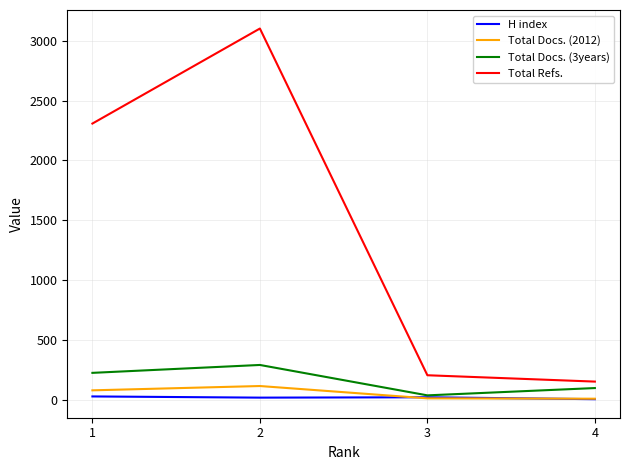

Which series has the widest spread of values?

Total Refs.